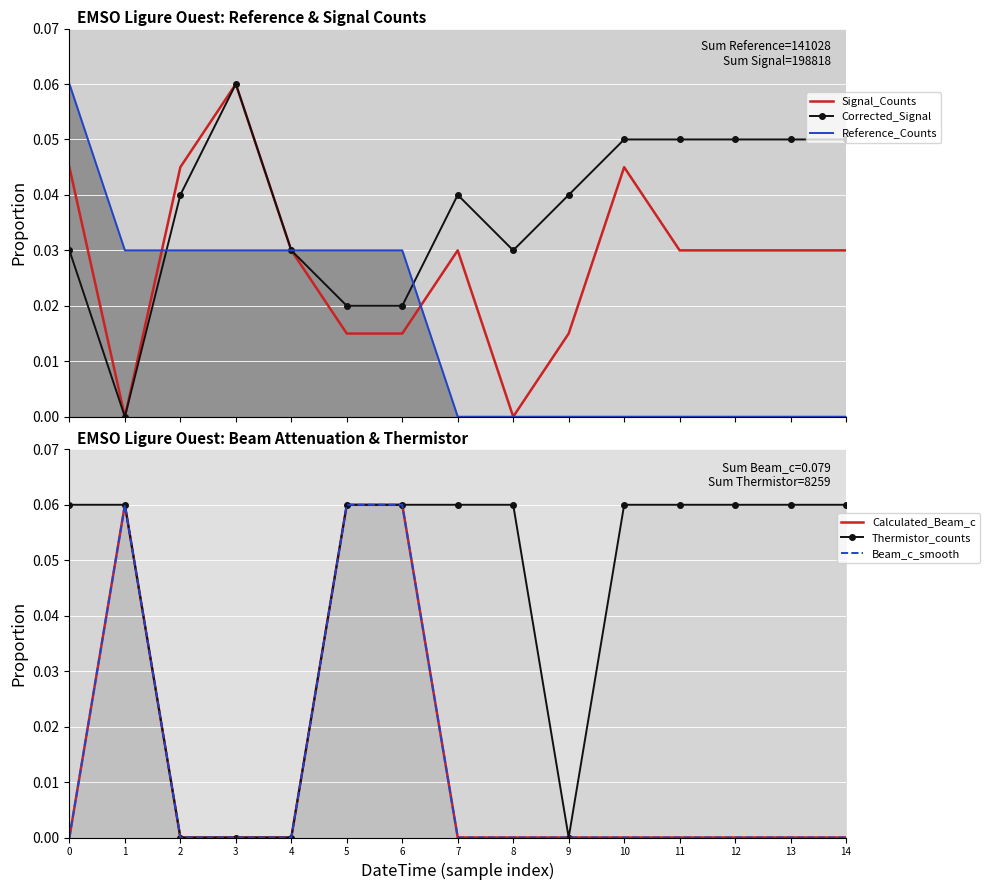

The Reference_Counts series shows 0.0 at 12. True or false?

True